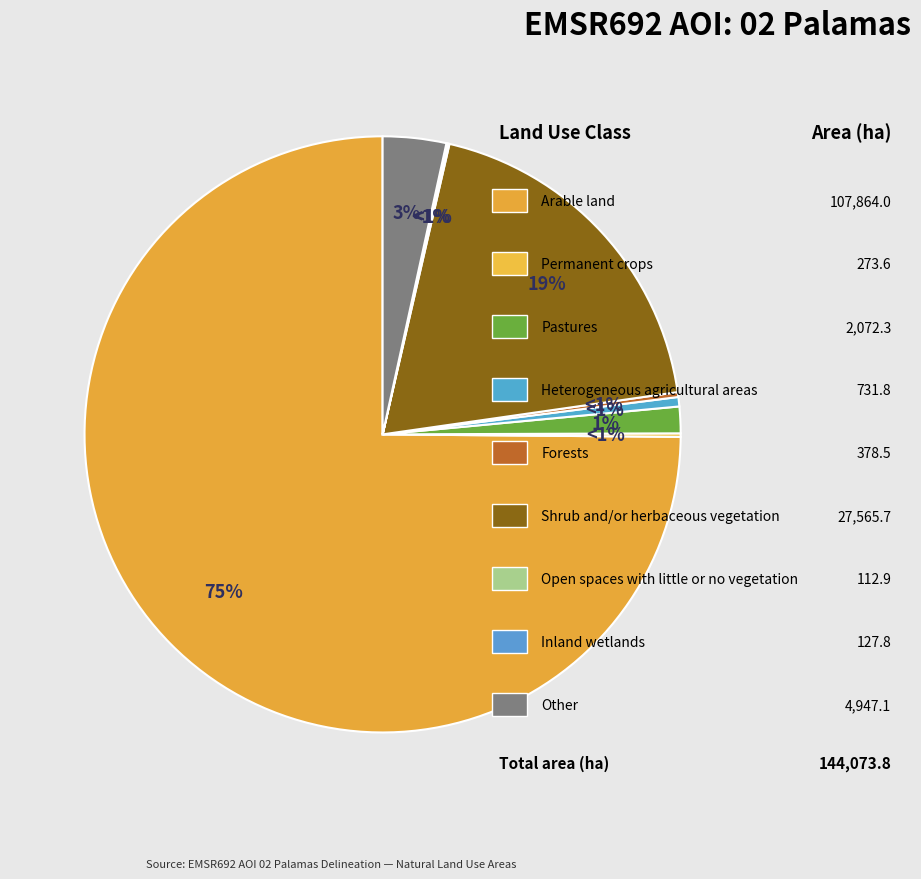

Is the sum of Pastures and Heterogeneous agricultural areas greater than half?

No